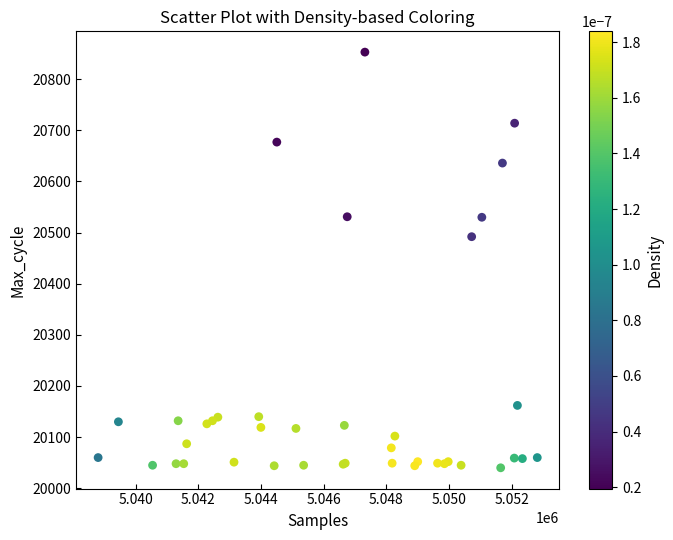

What Y value in the scatter plot is closest to 20446?

20492